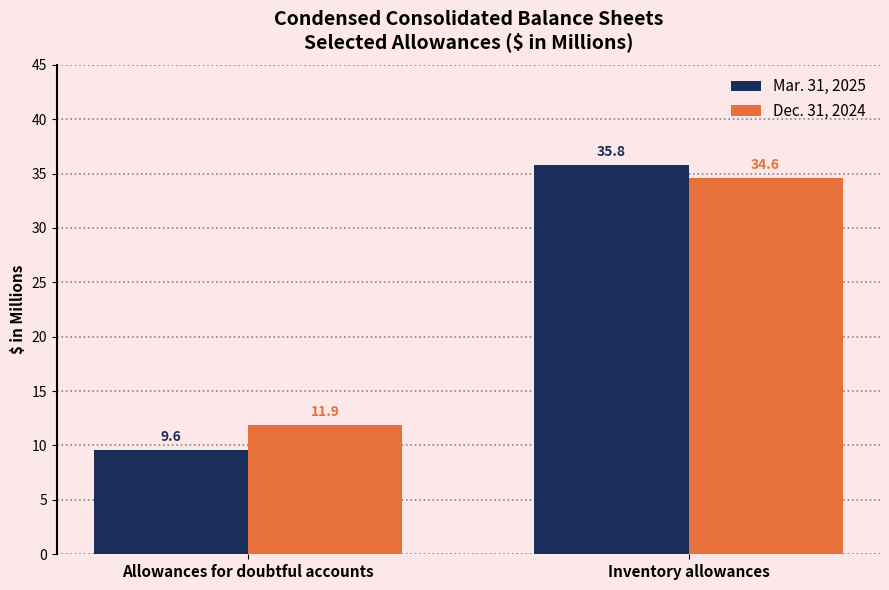

Reading left to right, list all the values displayed in this chart.

Mar. 31, 2025: 9.6	35.8
Dec. 31, 2024: 11.9	34.6